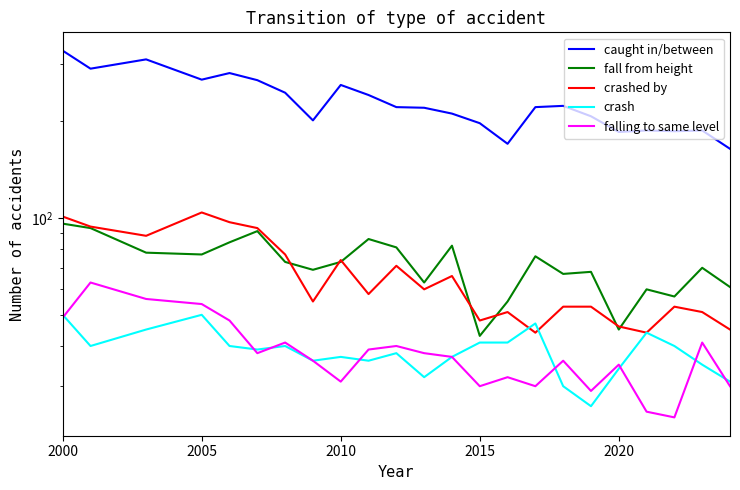

Is the value of crashed by at 11 greater than the value of crash at 2015?

Yes